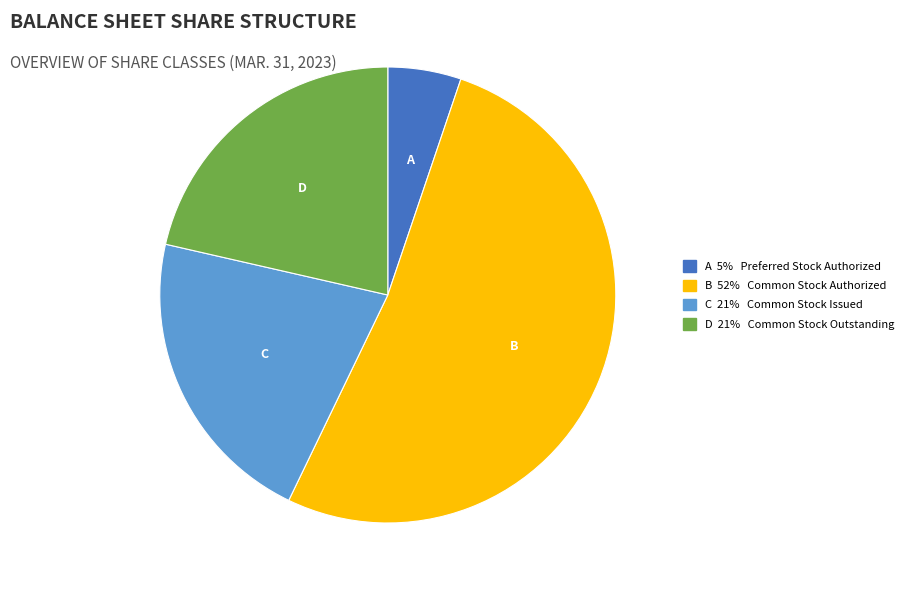

Is there a majority slice in this chart?

Yes